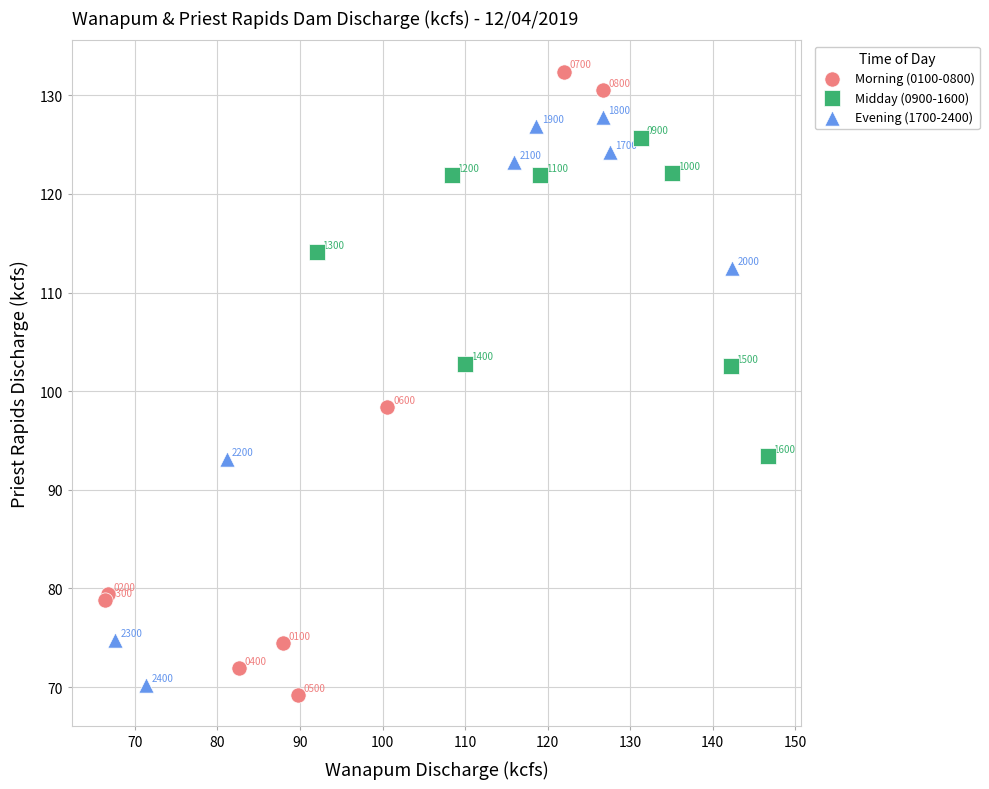

Which series reaches the minimum Y coordinate?

Morning (0100-0800)